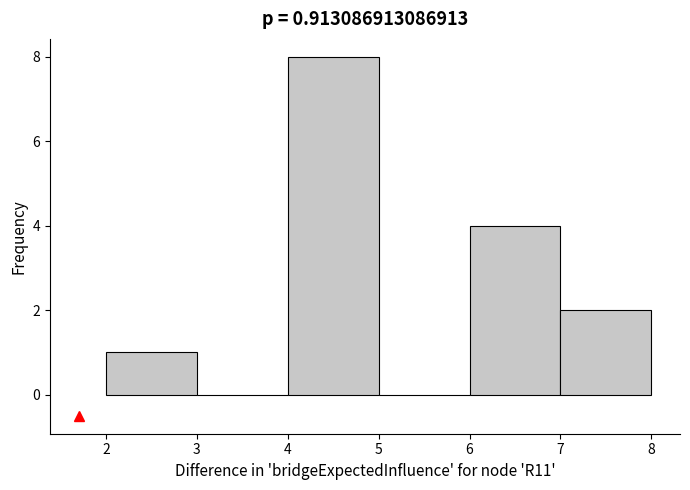

What is the height of the bar covering 2 to 3 on the x-axis? The values are not printed on the chart, so give them approximately, as read against the axis.

1